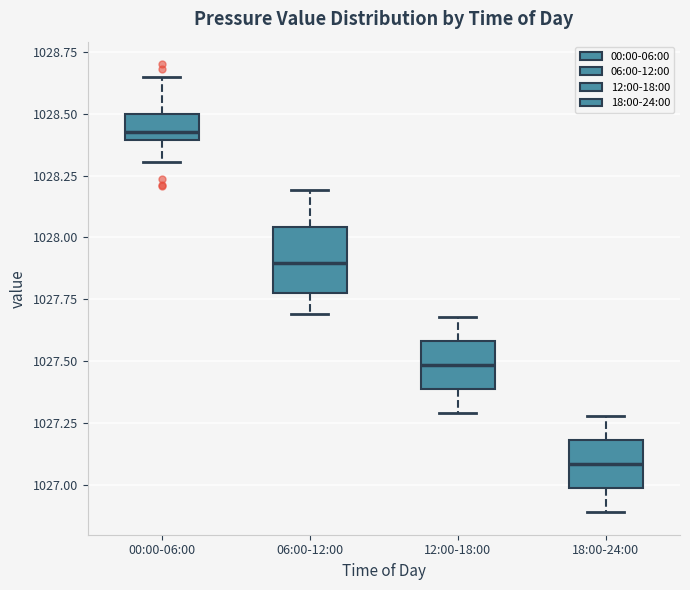

Reading left to right, read every box against the y-axis: the position of its median line, the range the box covers, and the ends of its whiskers. The values are not printed on the chart, so give them approximately, as read against the axis.

00:00-06:00: median 1028.40 (just above the box's lower edge), box 1028.40 to 1028.50, whiskers 1028.30 to 1028.65
06:00-12:00: median 1027.90, box 1027.80 to 1028.05, whiskers 1027.70 to 1028.20
12:00-18:00: median 1027.50, box 1027.40 to 1027.60, whiskers 1027.30 to 1027.70
18:00-24:00: median 1027.10, box 1027.00 to 1027.20, whiskers 1026.90 to 1027.30